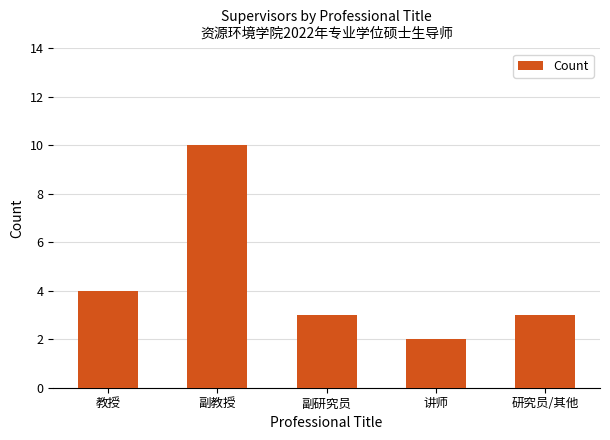

What is the smallest value displayed?

2